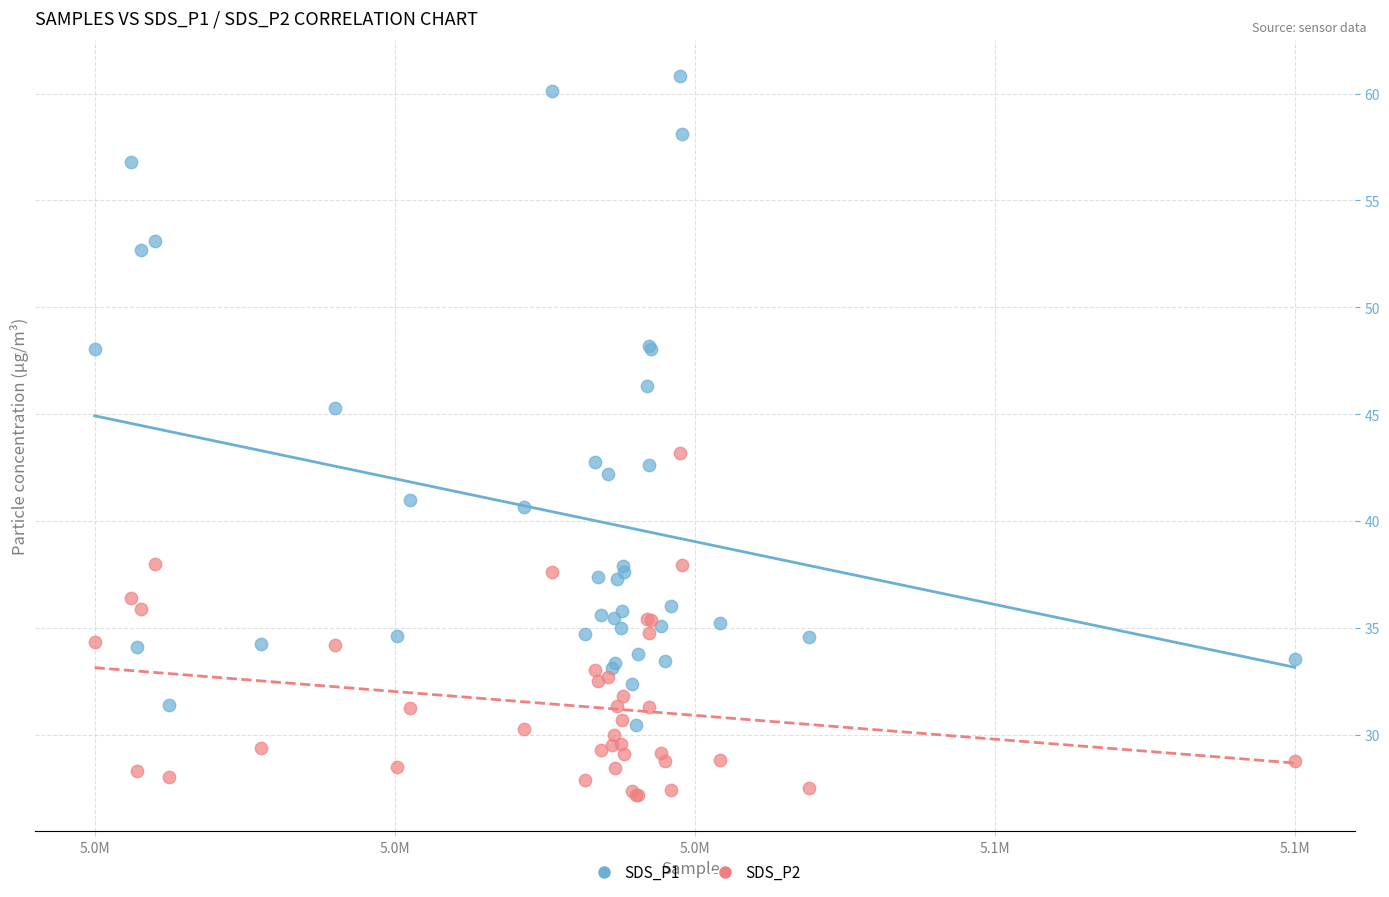

What are all the series names shown in the legend?

SDS_P1, SDS_P2